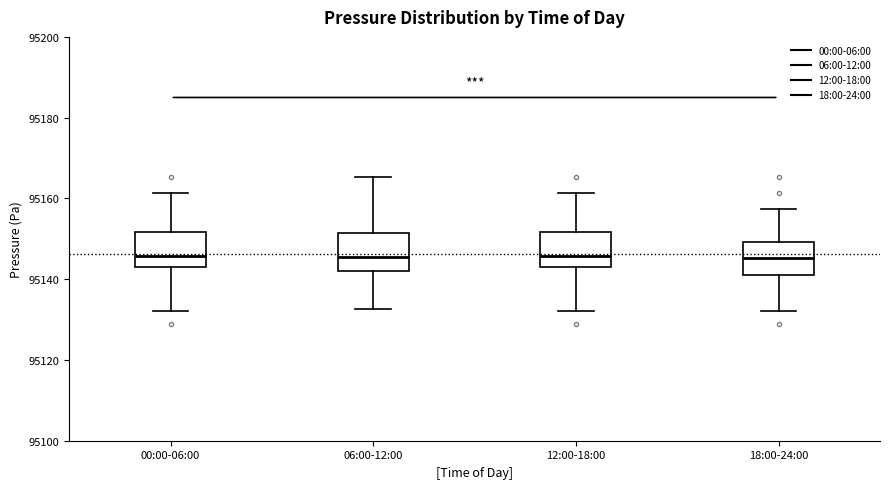

Where does the upper whisker of the box for 00:00-06:00 end on the y-axis? The values are not printed on the chart, so give them approximately, as read against the axis.

95162